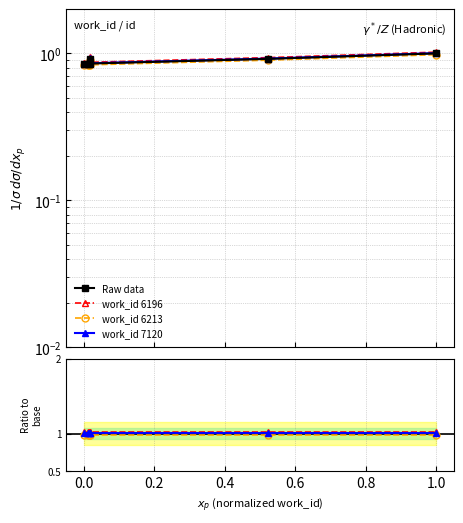

Read the work_id data value at 0.4.

0.9